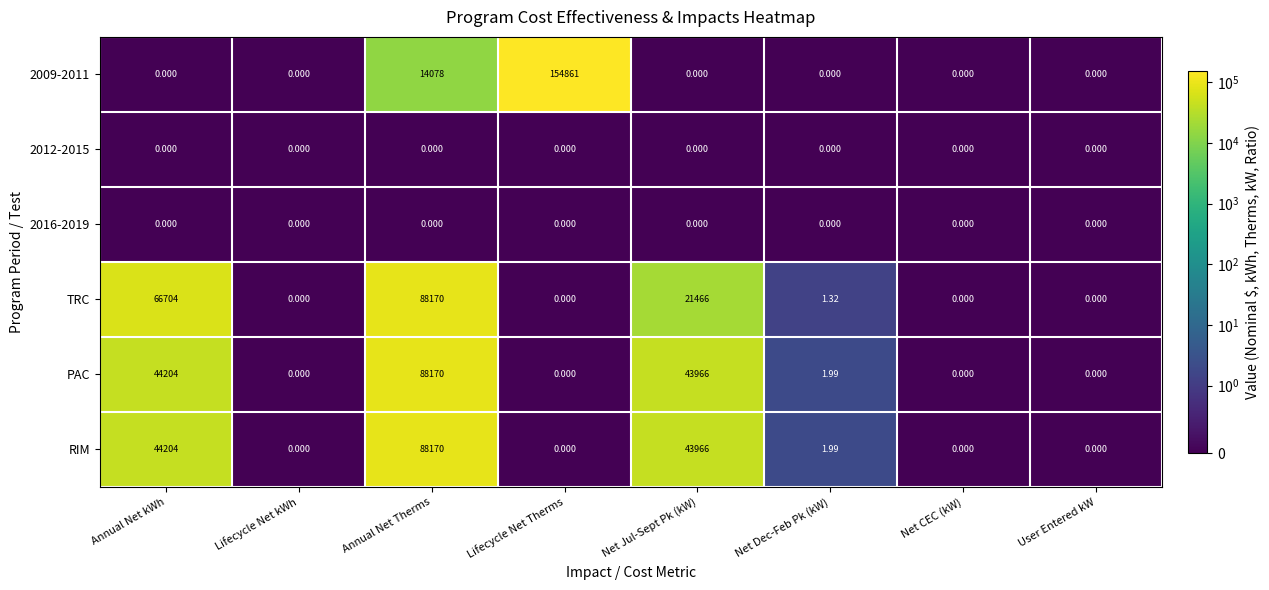

At which label does RIM reach its peak?

Annual Net Therms